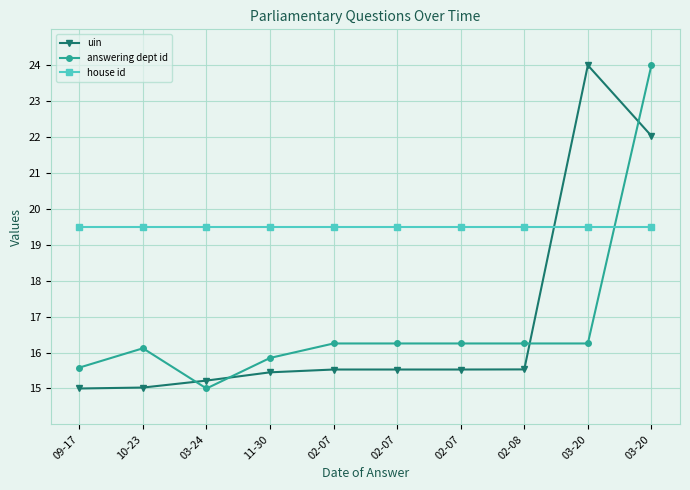

Is this an area chart (filled region under the line)?

No